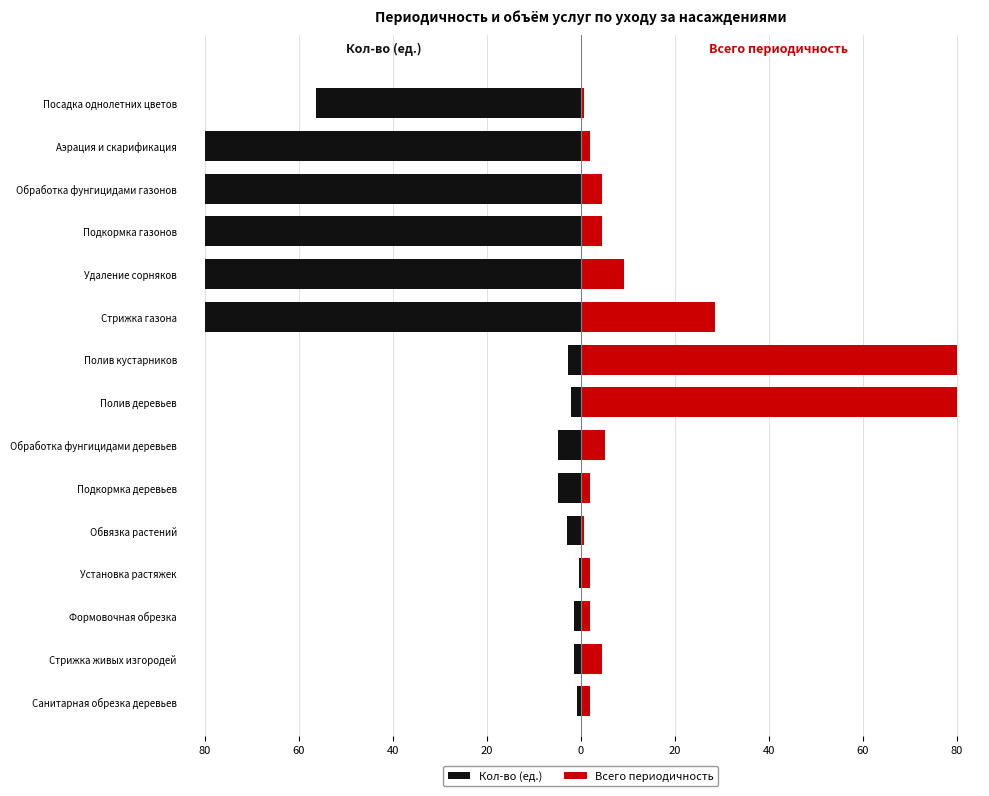

The value of Кол-во (ед.) at Санитарная обрезка деревьев is -0.5. True or false?

False